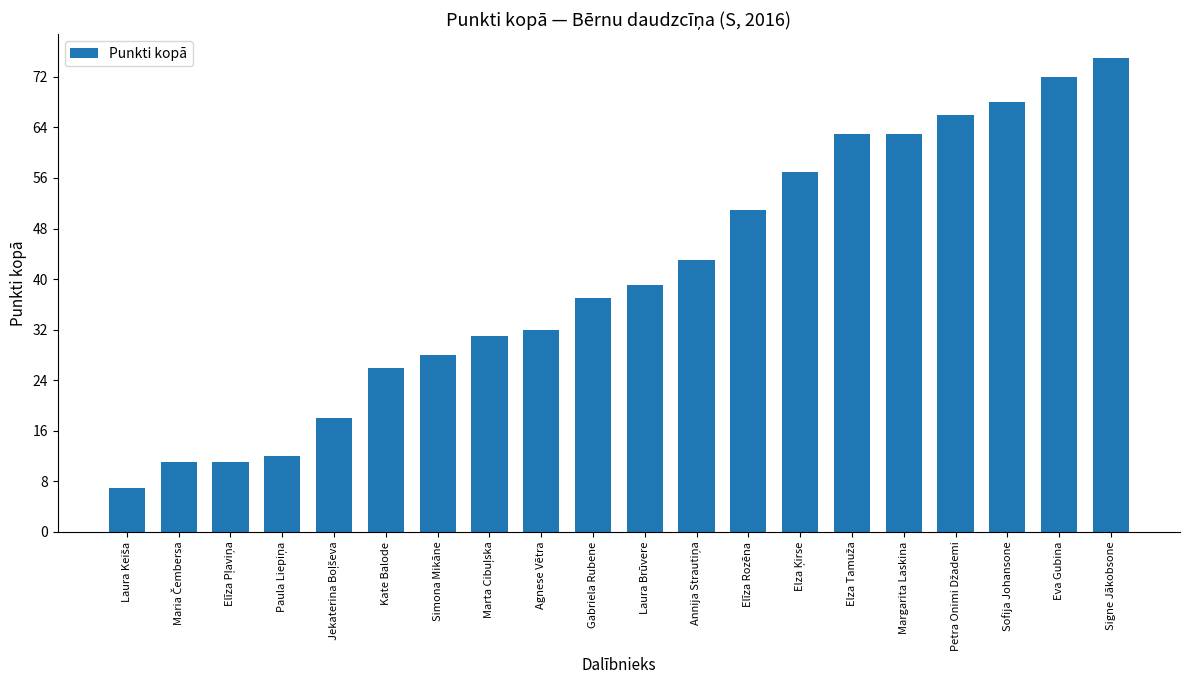

What is the change in value from Gabriela Rubene to Laura Brūvere?

+2